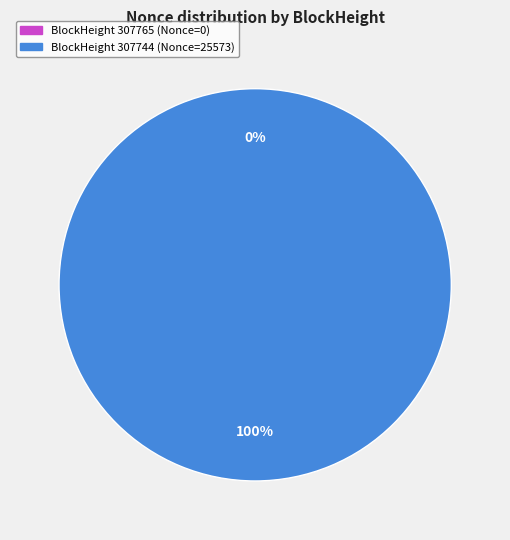

Count the number of slices in the pie.

2